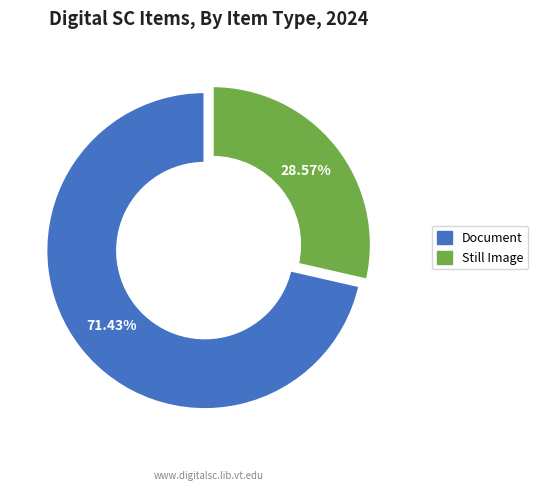

Is there any slice that represents more than half of the pie?

Yes